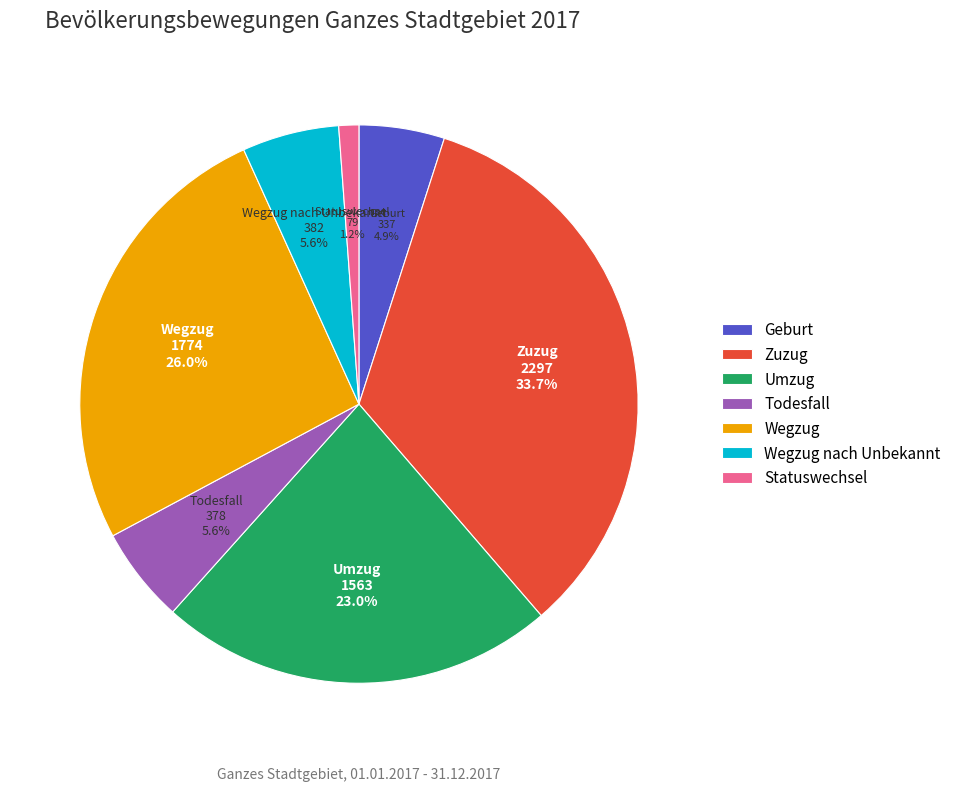

Is it true that Wegzug nach Unbekannt is 1% of the pie?

False